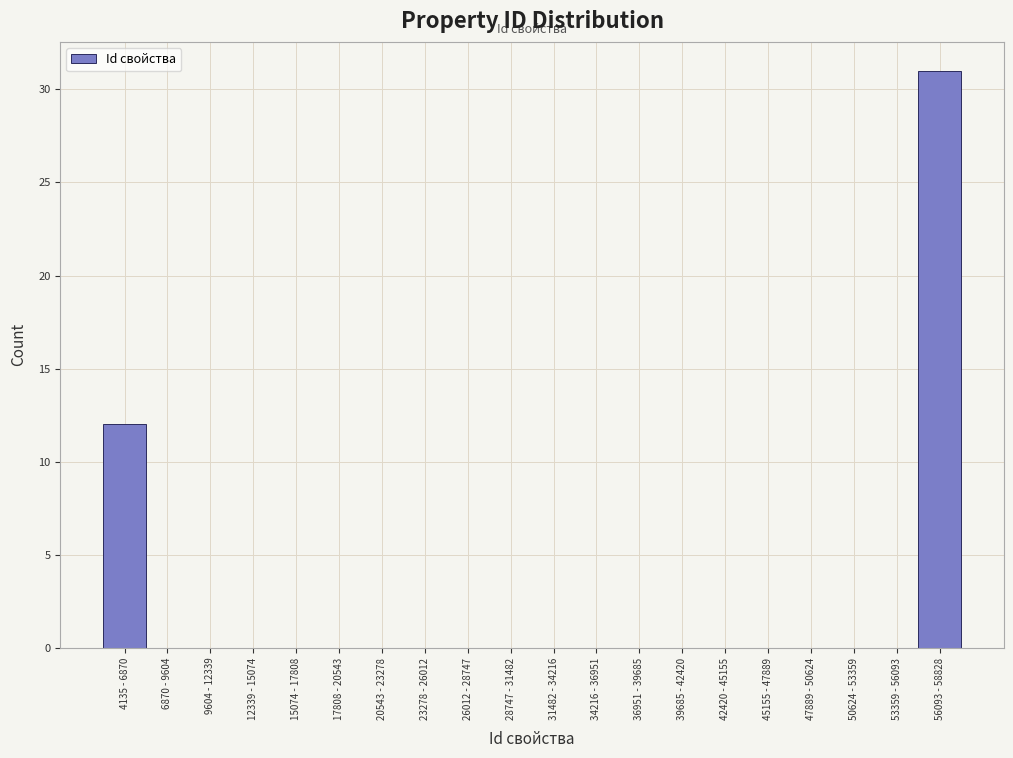

Reading right to left, extract all data points from this chart.

56093 - 58828=31	53359 - 56093=0	50624 - 53359=0	47889 - 50624=0	45155 - 47889=0	42420 - 45155=0	39685 - 42420=0	36951 - 39685=0	34216 - 36951=0	31482 - 34216=0	28747 - 31482=0	26012 - 28747=0	23278 - 26012=0	20543 - 23278=0	17808 - 20543=0	15074 - 17808=0	12339 - 15074=0	9604 - 12339=0	6870 - 9604=0	4135 - 6870=12